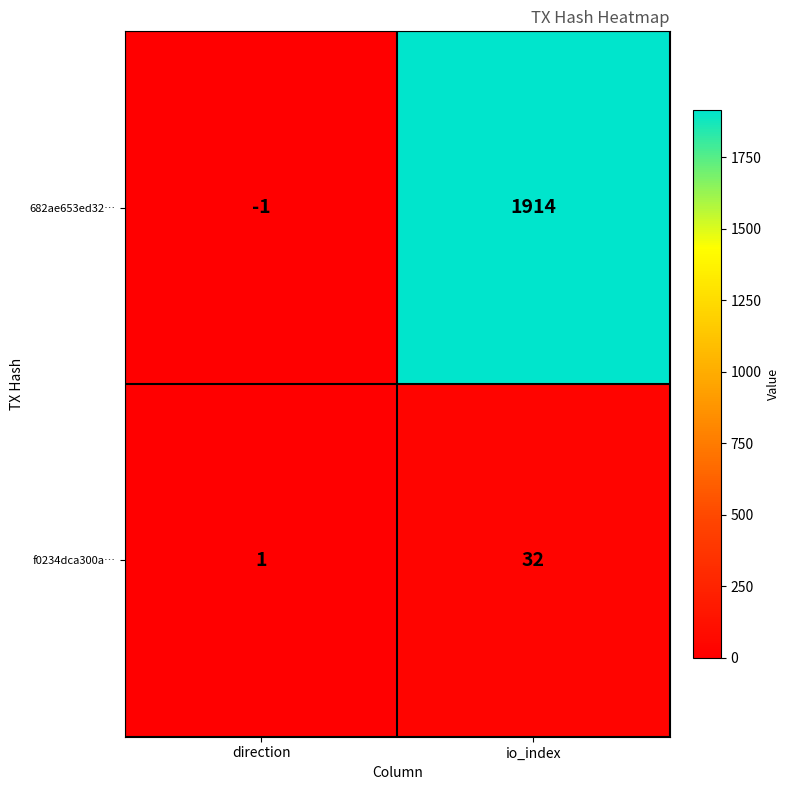

List the series in order of their overall mean, lowest first.

f0234dca300a…, 682ae653ed32…